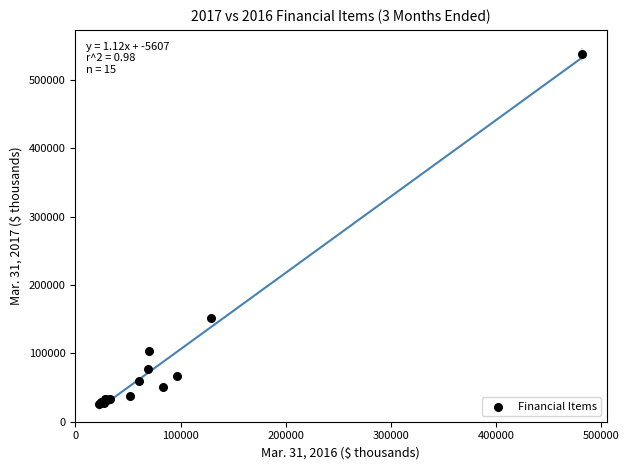

What Y value in the scatter plot is closest to 282113?

151053